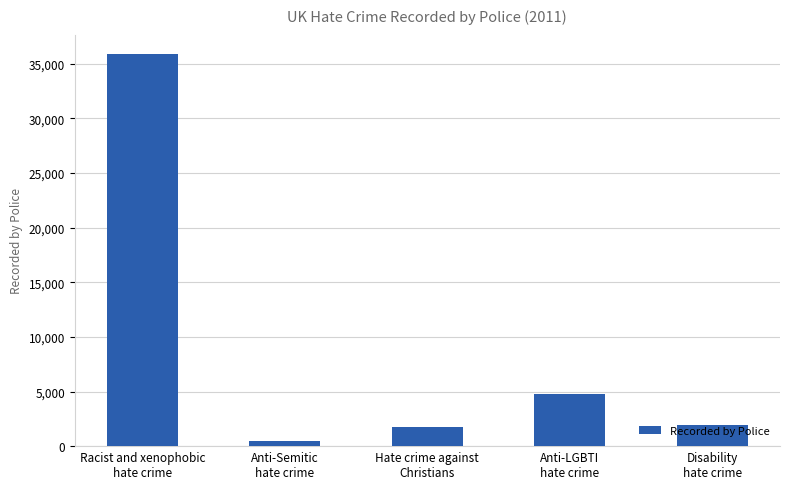

Where is the data nearest to the value 18157?

Anti-LGBTI
hate crime